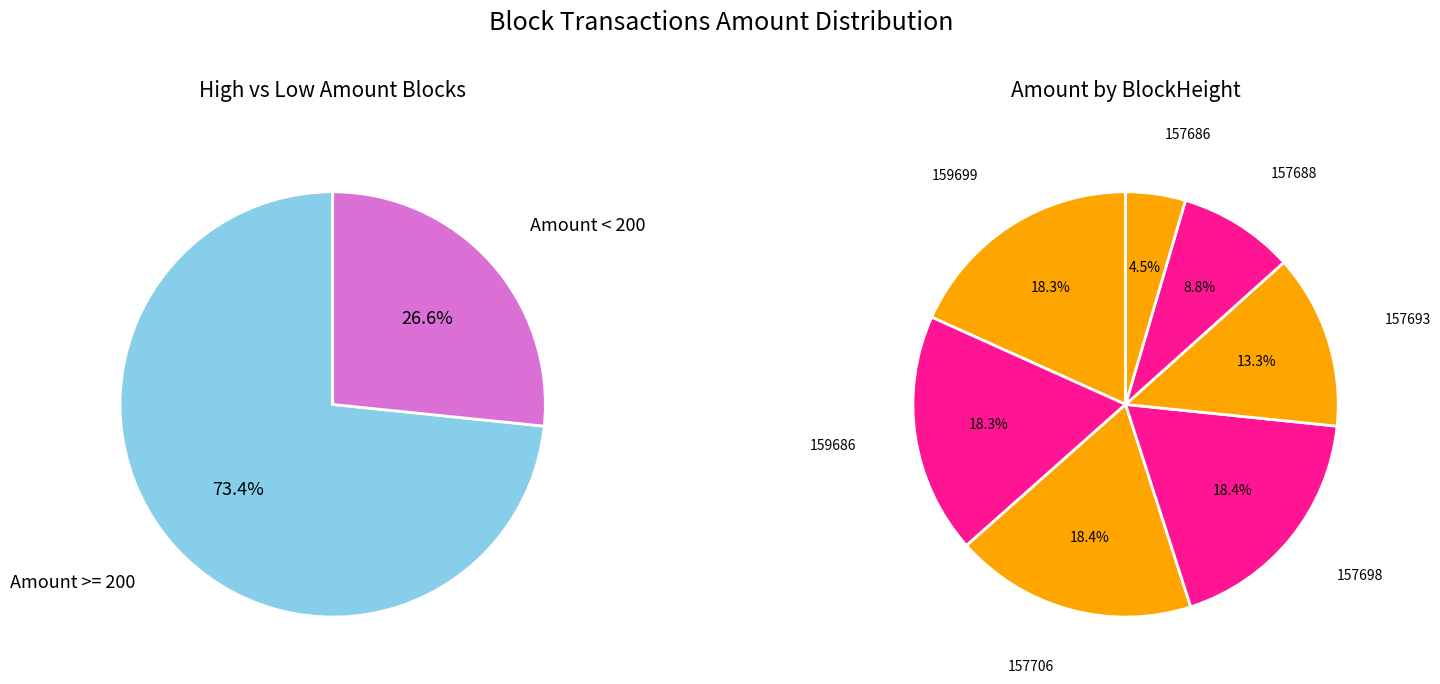

Which has a higher value, 157686 or 157698?

157698